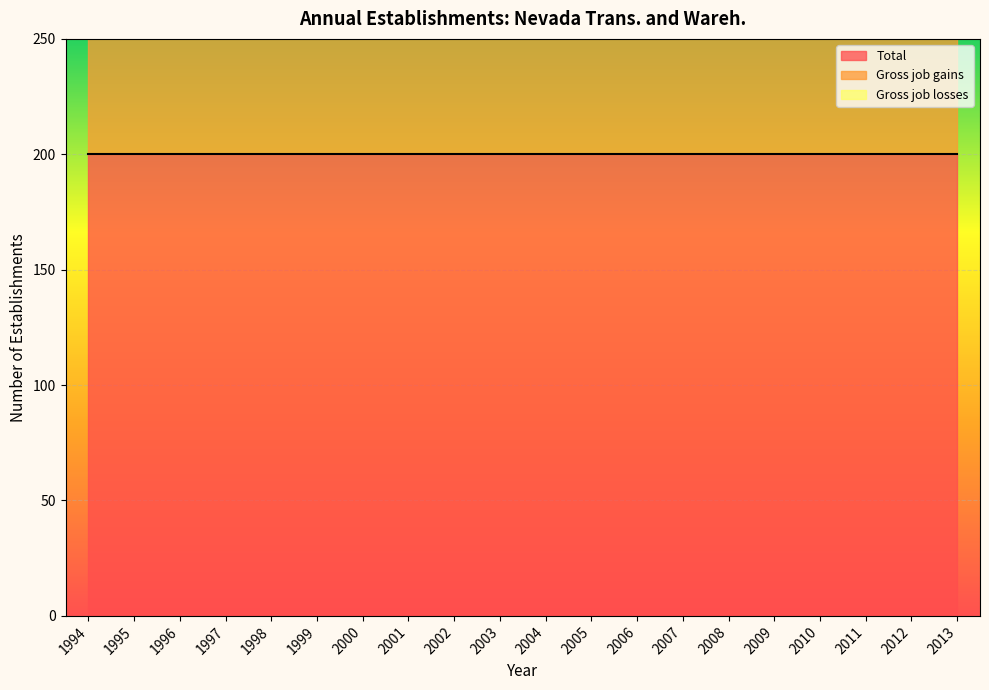

The Gross job losses series shows 0 at 1995. True or false?

True